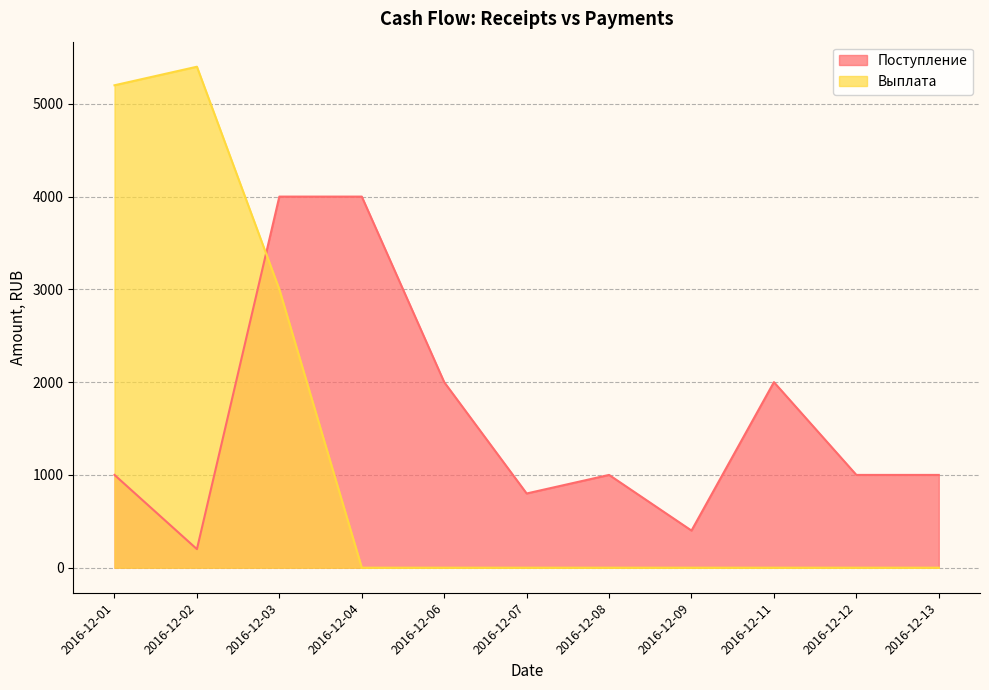

Between which two adjacent categories do Выплата and Поступление first intersect?

2016-12-02 and 2016-12-03